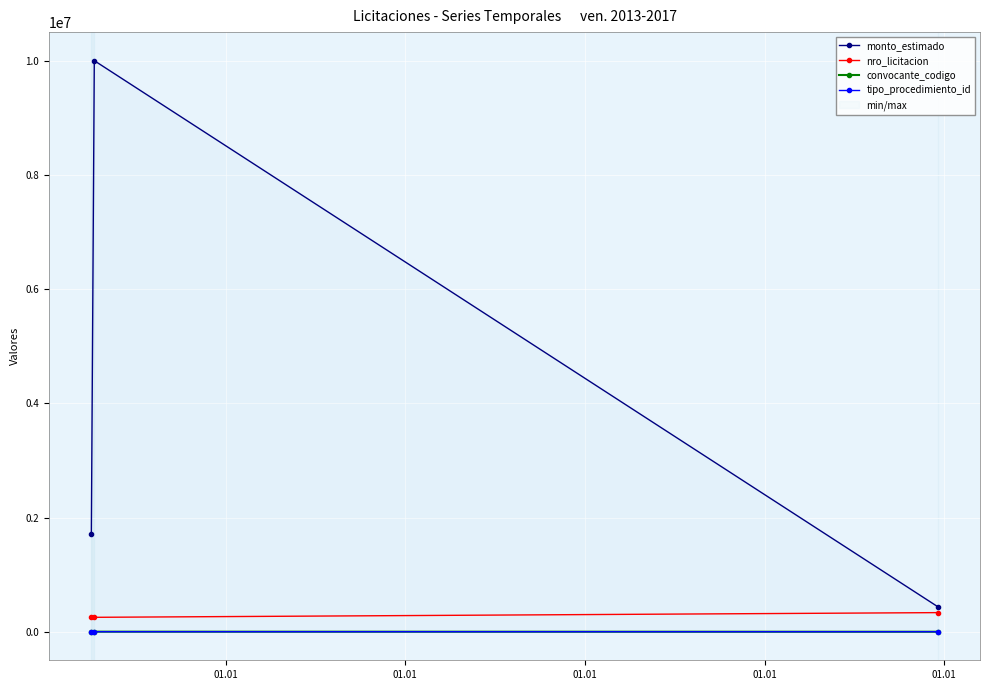

Which category has the lowest value across all series?

01.01